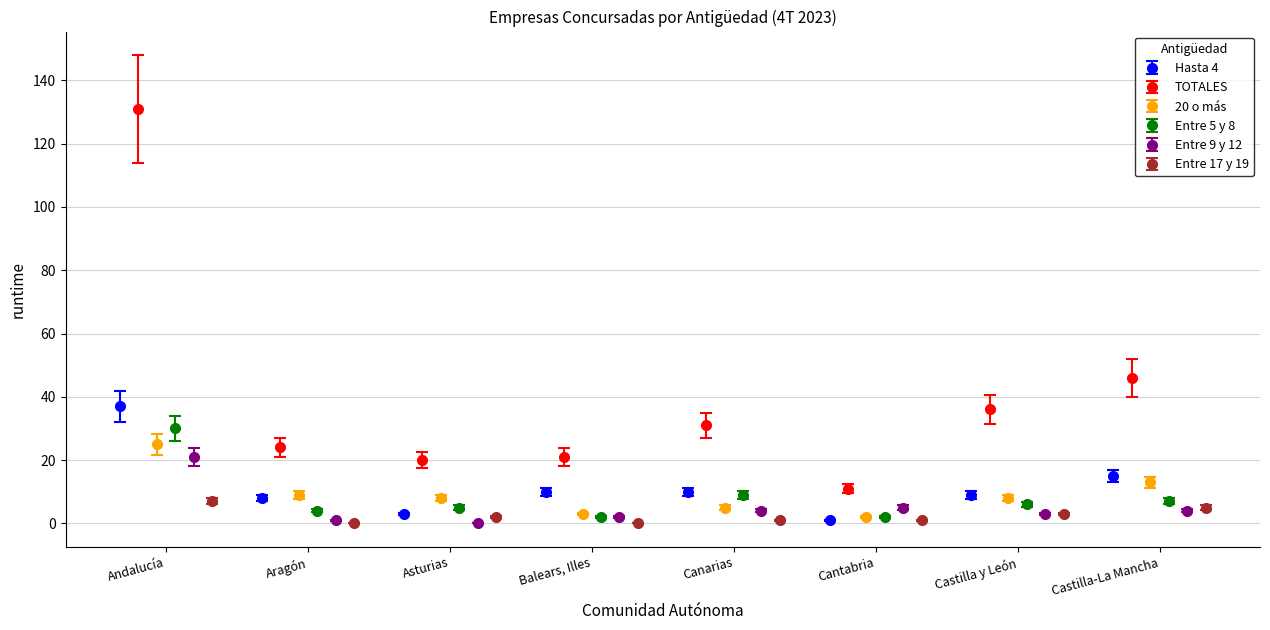

How many bars are there in total?

48